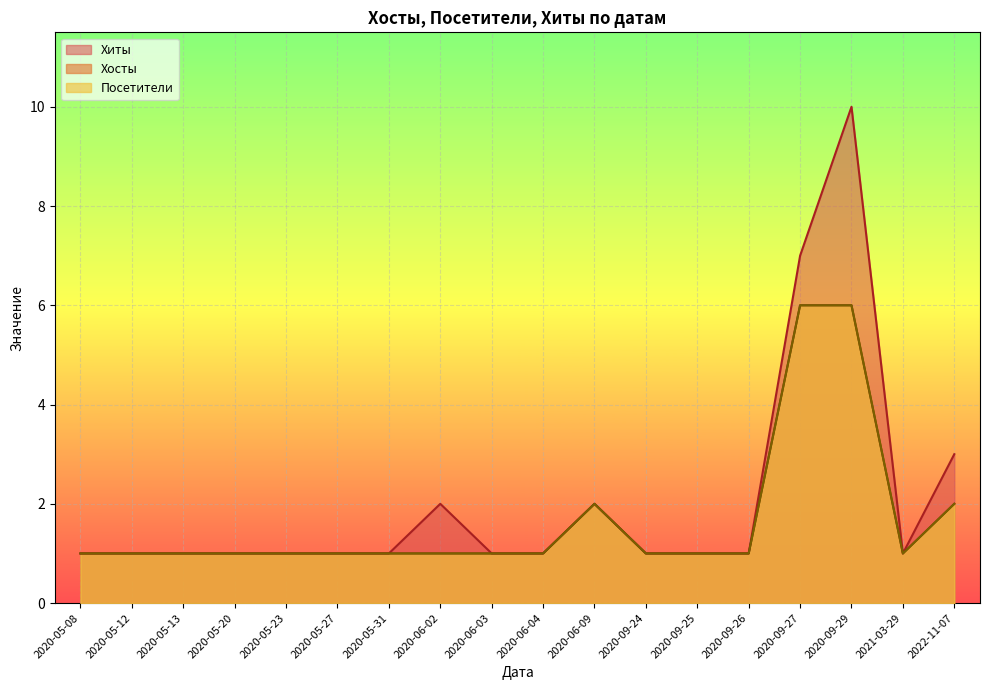

What are all the series names shown in the legend?

Хиты, Хосты, Посетители